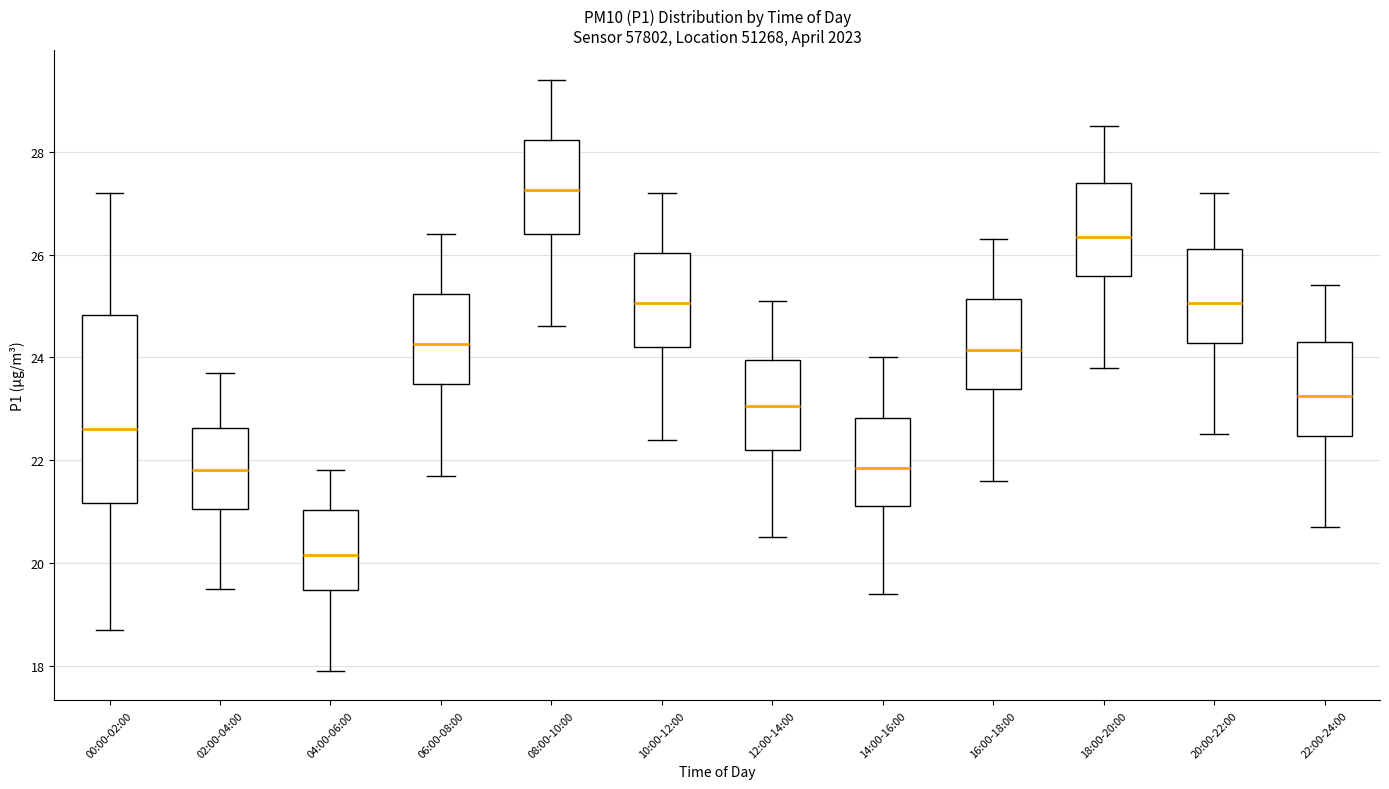

Which box's median line is the lowest?

04:00-06:00